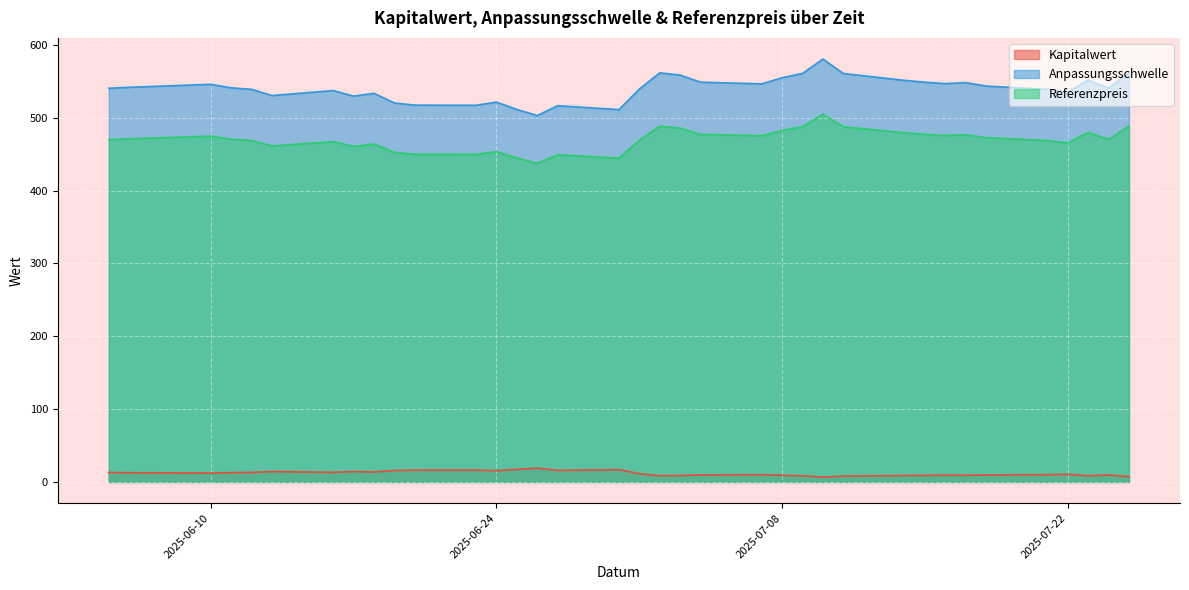

What is the minimum value shown in the chart?

6.6